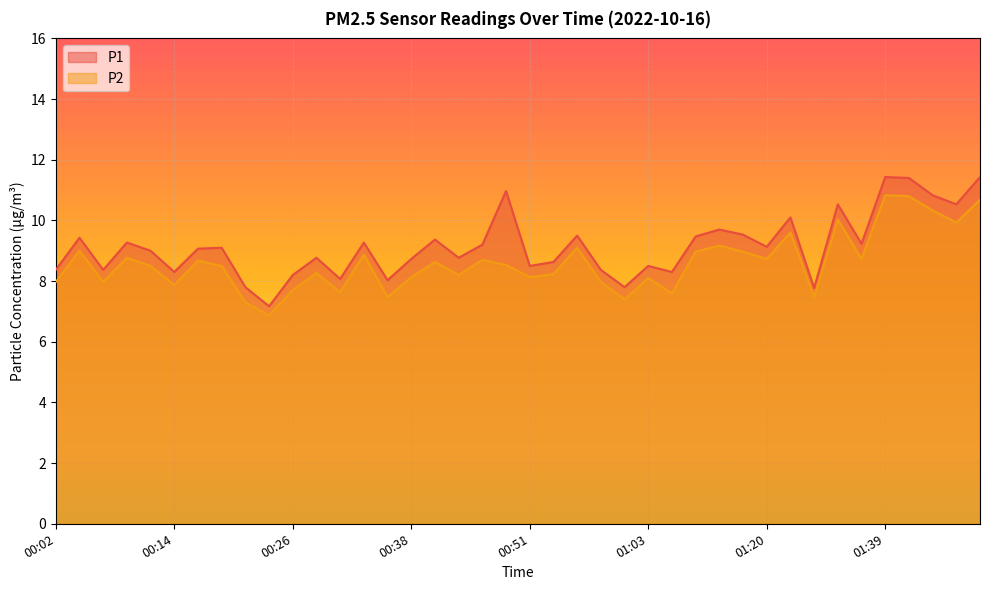

Rank the series by their maximum value, from lowest to highest.

P2, P1